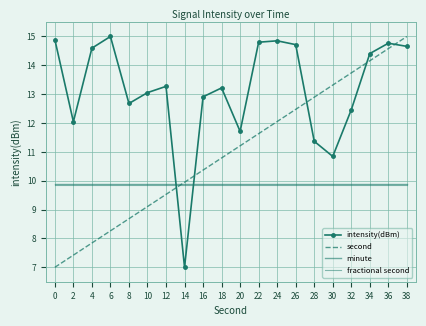

After their last crossing, which series has the higher values: minute or second?

second